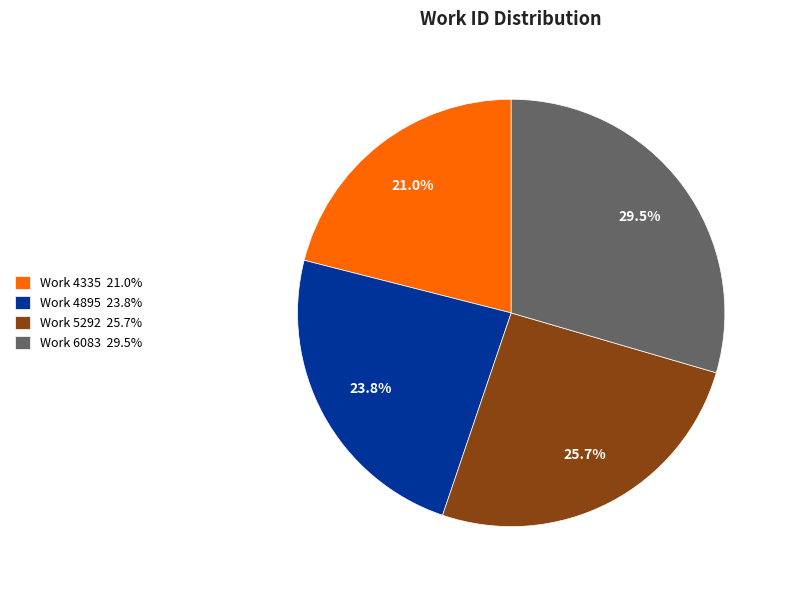

True or false: Work 5292 accounts for 26% of the total.

True